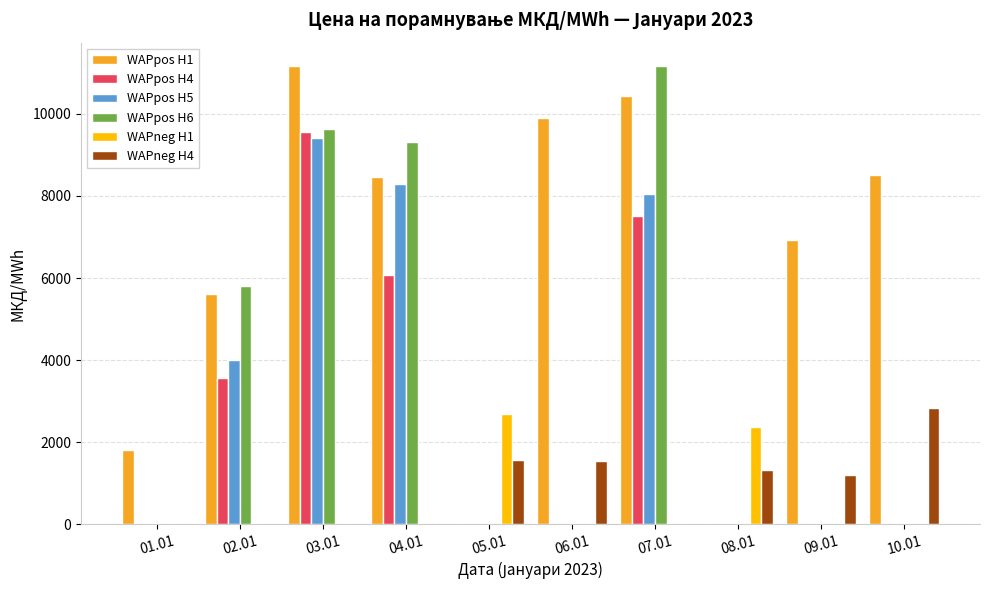

How many groups of bars are there?

10